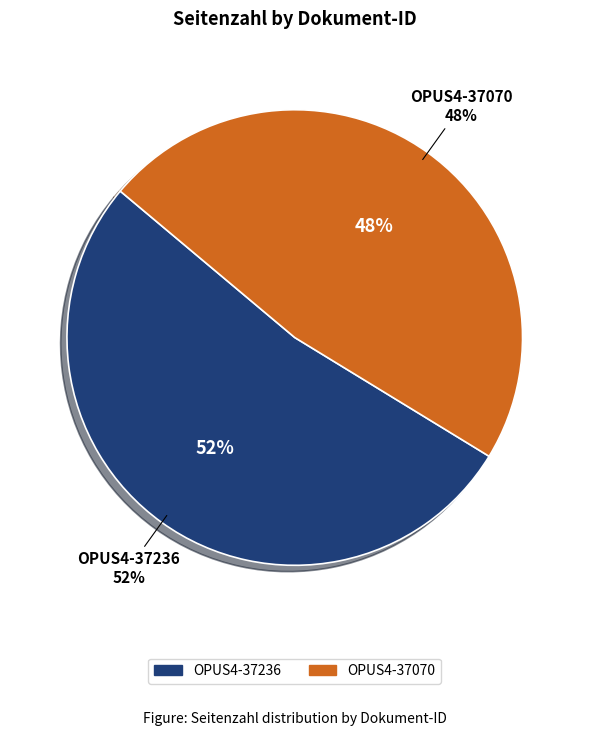

Which slice is the largest?

OPUS4-37236